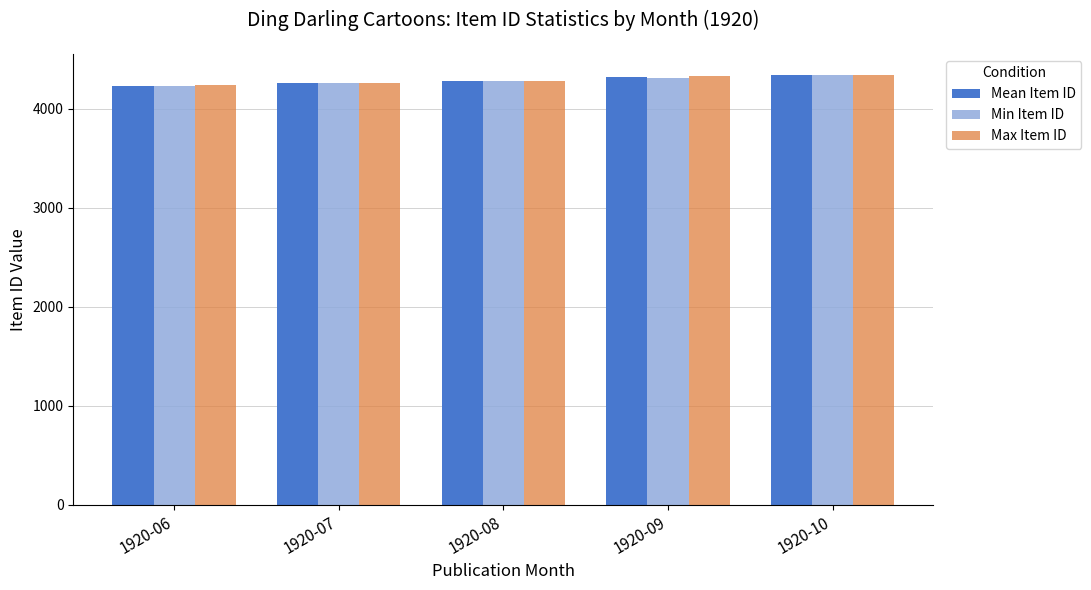

Rank the series by their average value, from lowest to highest.

Min Item ID, Mean Item ID, Max Item ID